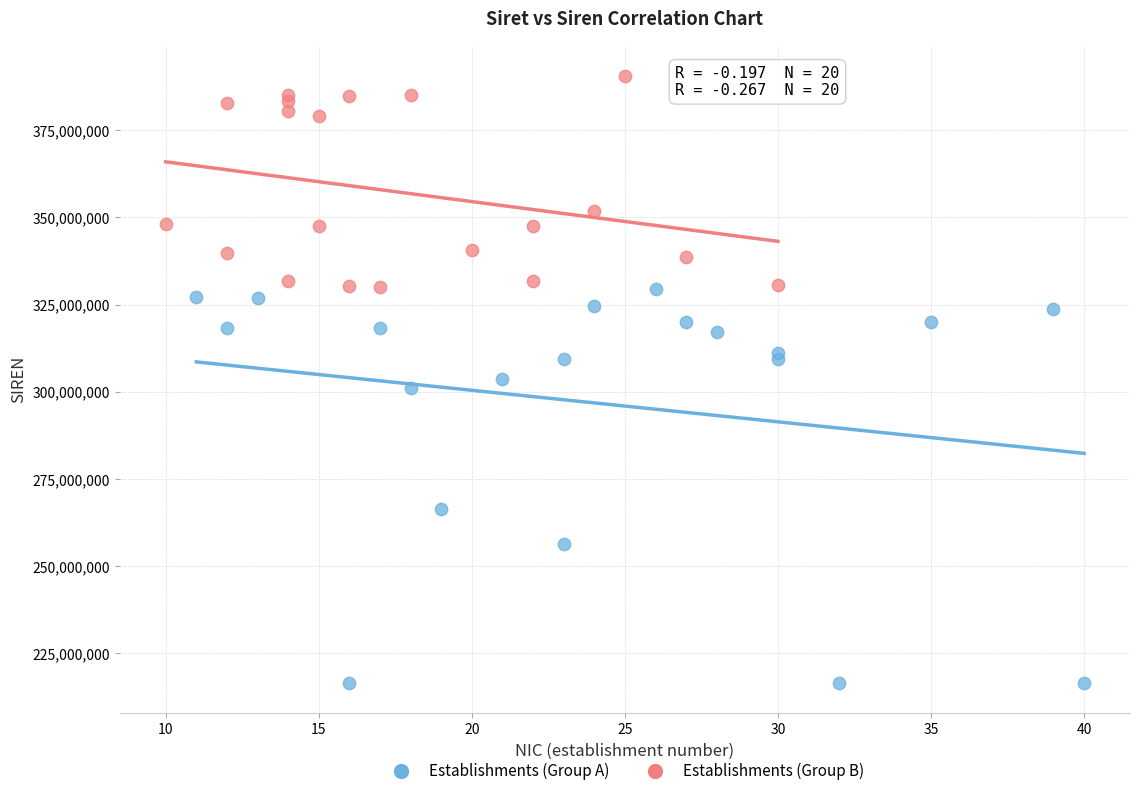

Which series contains the highest Y value?

Establishments (Group B)